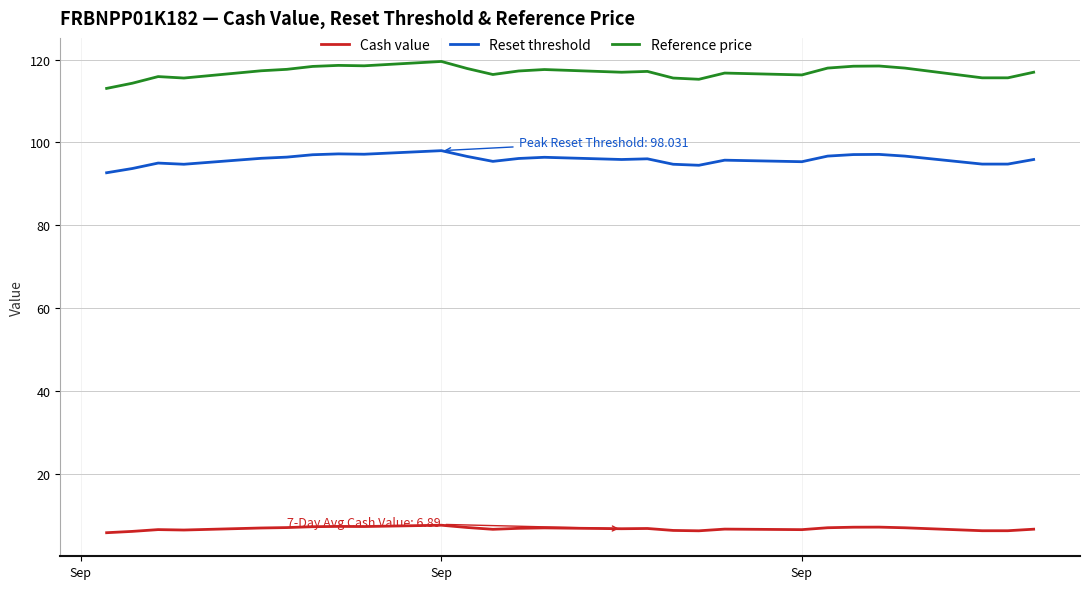

List the series in order of their peak value, highest first.

Reference price, Reset threshold, Cash value